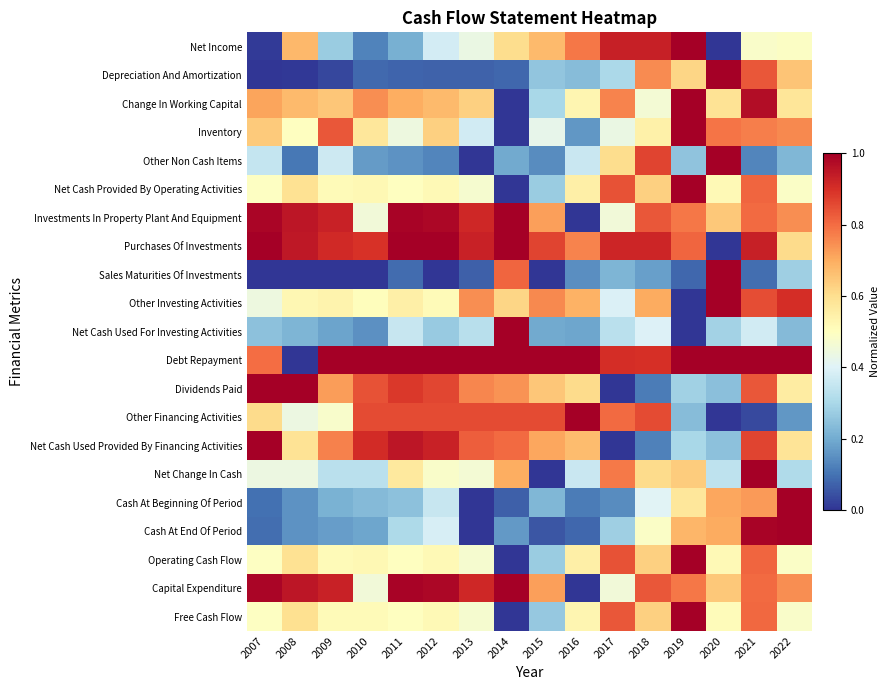

List the series in order of their peak value, lowest first.

Net Income, Depreciation And Amortization, Change In Working Capital, Inventory, Other Non Cash Items, Net Cash Provided By Operating Activities, Investments In Property Plant And Equipment, Purchases Of Investments, Sales Maturities Of Investments, Other Investing Activities, Net Cash Used For Investing Activities, Debt Repayment, Dividends Paid, Other Financing Activities, Net Cash Used Provided By Financing Activities, Net Change In Cash, Cash At Beginning Of Period, Cash At End Of Period, Operating Cash Flow, Capital Expenditure, Free Cash Flow